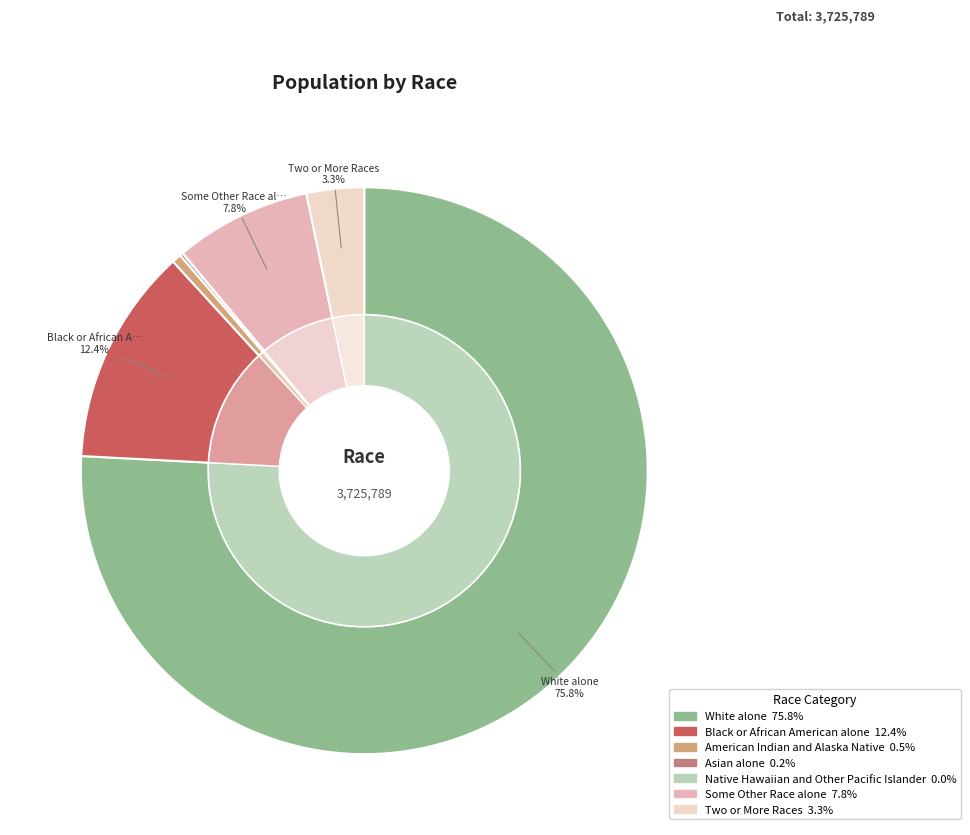

The American Indian and Alaska Native slice represents 11% of the pie. True or false?

False